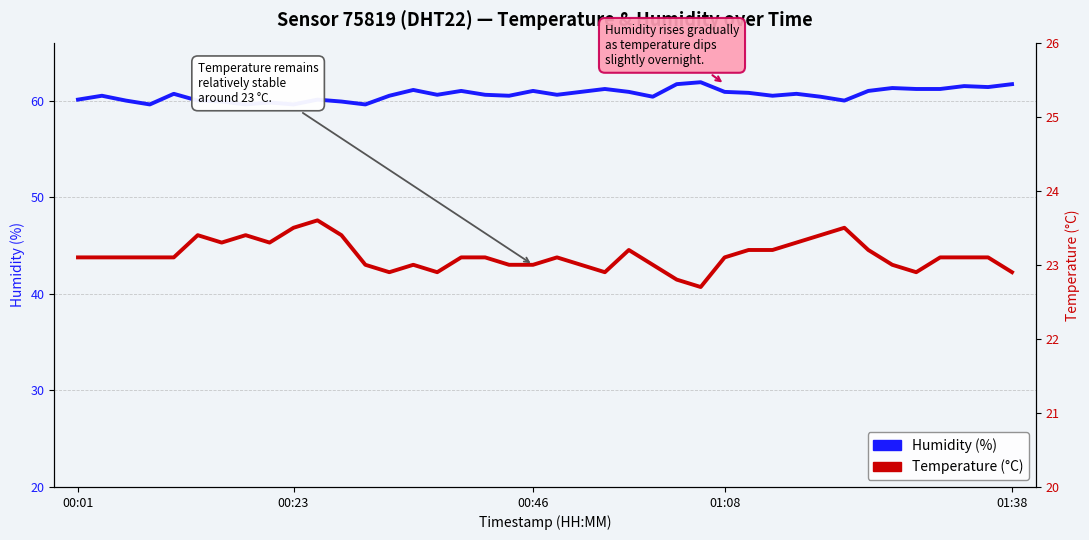

The Temperature (°C) series shows 8.8 at 11. True or false?

False